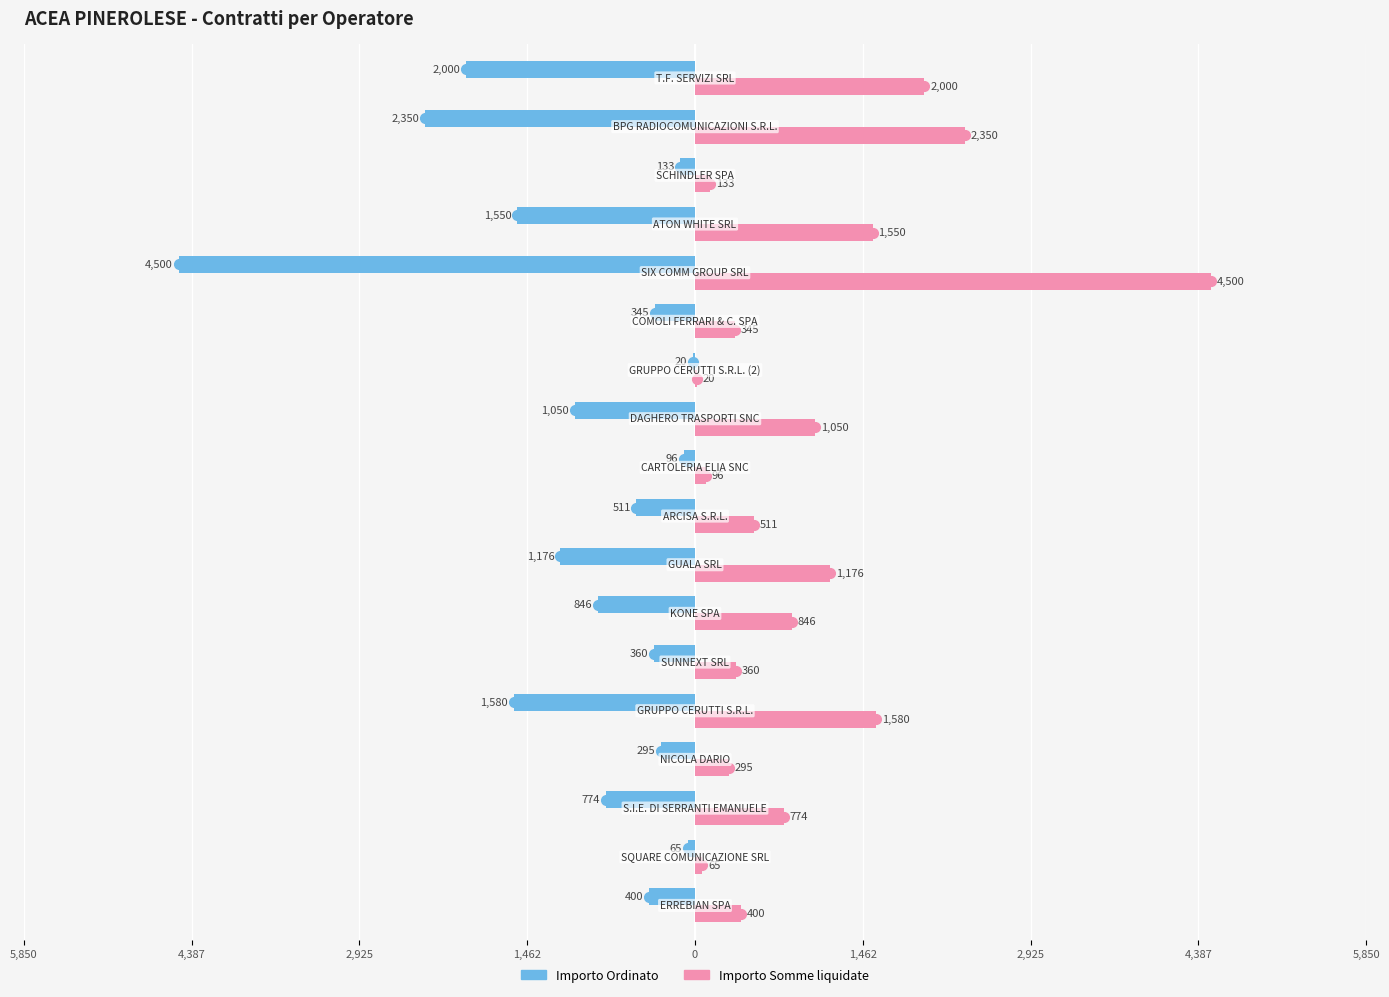

What are all the series names shown in the legend?

Importo Ordinato, Importo Somme liquidate